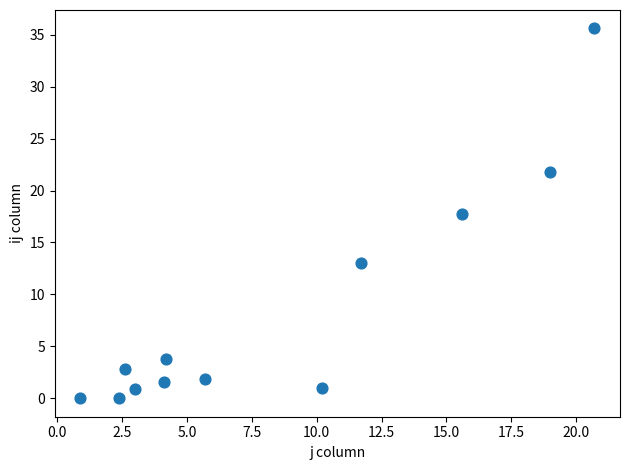

What Y value in the scatter plot is closest to 17?

17.7